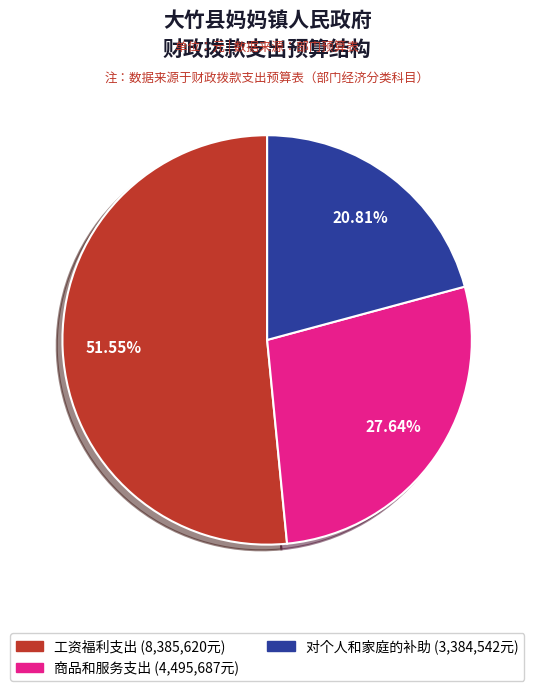

Count the number of slices in the pie.

3